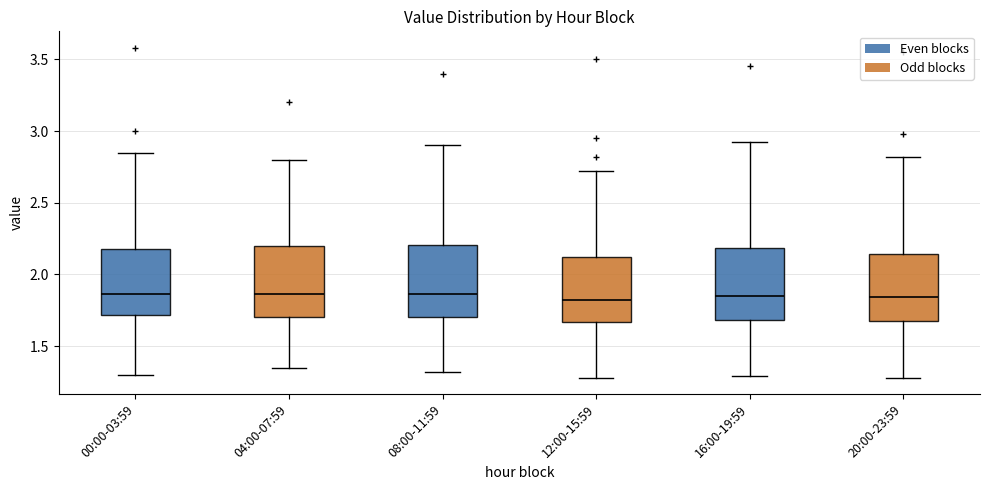

Reading left to right, read every box against the y-axis: the position of its median line, the range the box covers, and the ends of its whiskers. The values are not printed on the chart, so give them approximately, as read against the axis.

00:00-03:59: median 1.85, box 1.70 to 2.20, whiskers 1.30 to 2.85
04:00-07:59: median 1.85, box 1.70 to 2.20, whiskers 1.35 to 2.80
08:00-11:59: median 1.85, box 1.70 to 2.20, whiskers 1.30 to 2.90
12:00-15:59: median 1.85, box 1.65 to 2.10, whiskers 1.30 to 2.70
16:00-19:59: median 1.85, box 1.70 to 2.20, whiskers 1.30 to 2.90
20:00-23:59: median 1.85, box 1.70 to 2.15, whiskers 1.30 to 2.80